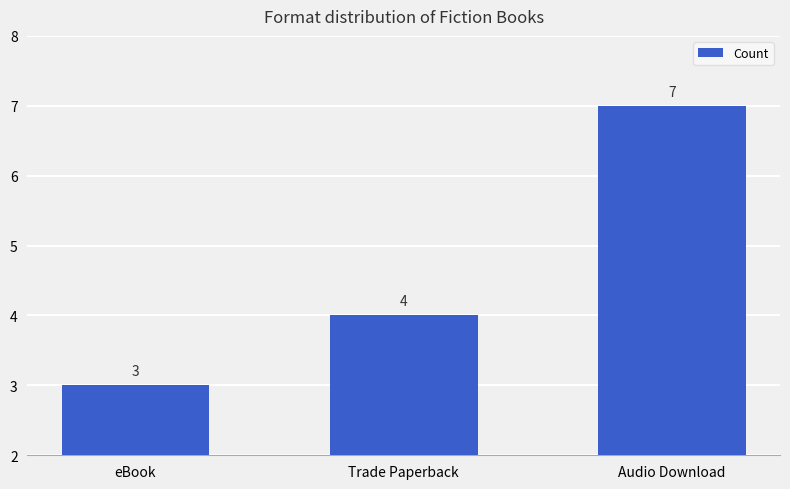

What is the sum of all values?

14